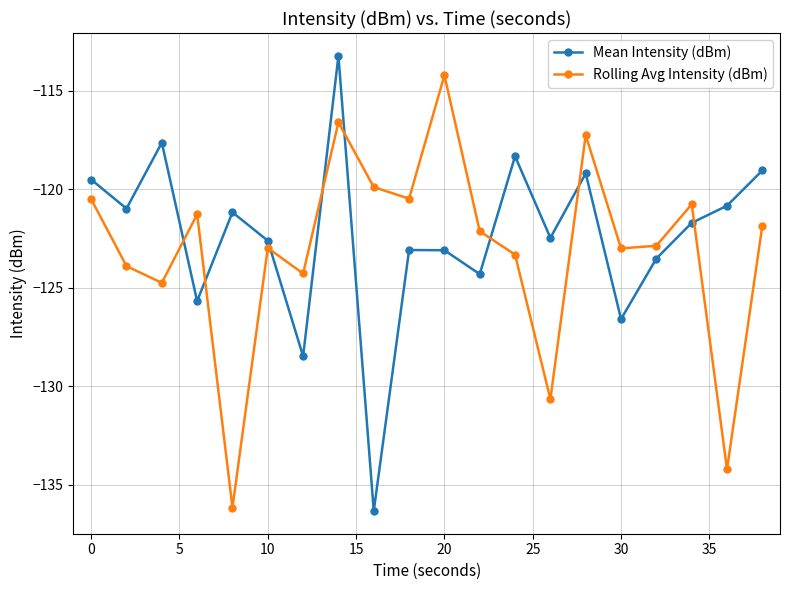

What is the difference between the maximum and minimum values in the Mean Intensity (dBm) series?

23.1